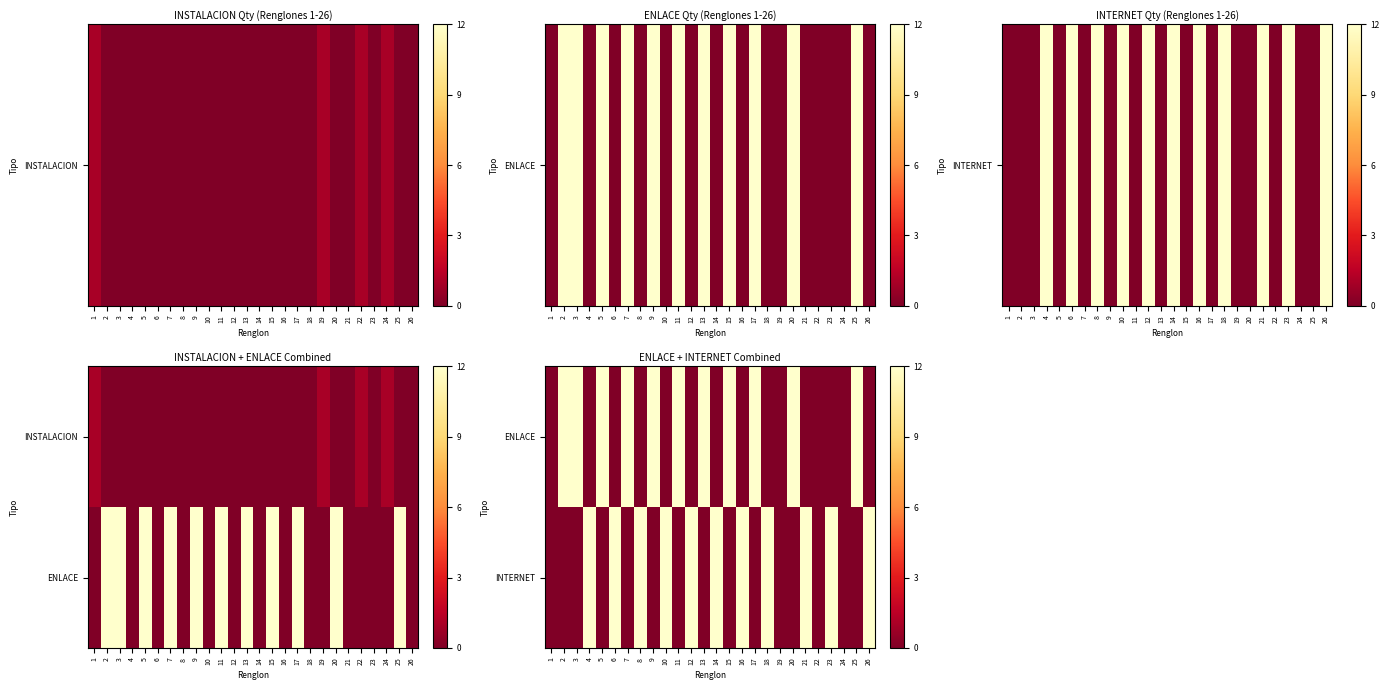

Rank the categories by INTERNET value from highest to lowest.

4, 6, 8, 10, 12, 14, 16, 18, 21, 23, 26, 1, 2, 3, 5, 7, 9, 11, 13, 15, 17, 19, 20, 22, 24, 25